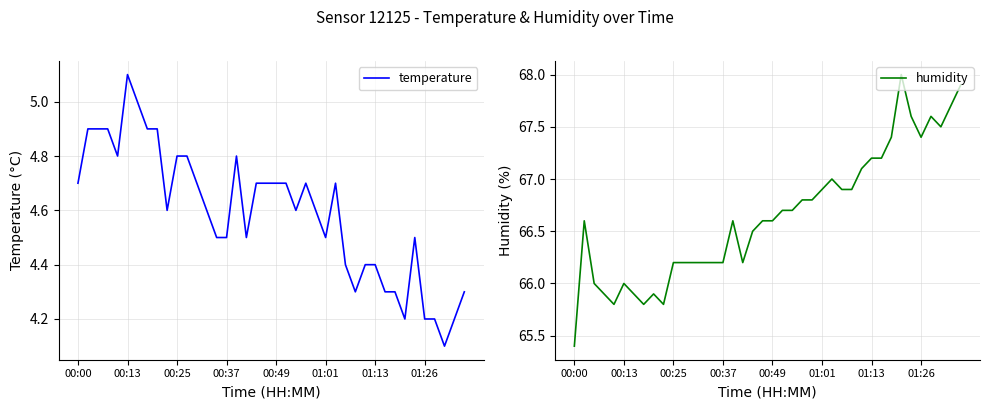

Is the value of temperature at 8 greater than the value of humidity at 12?

No